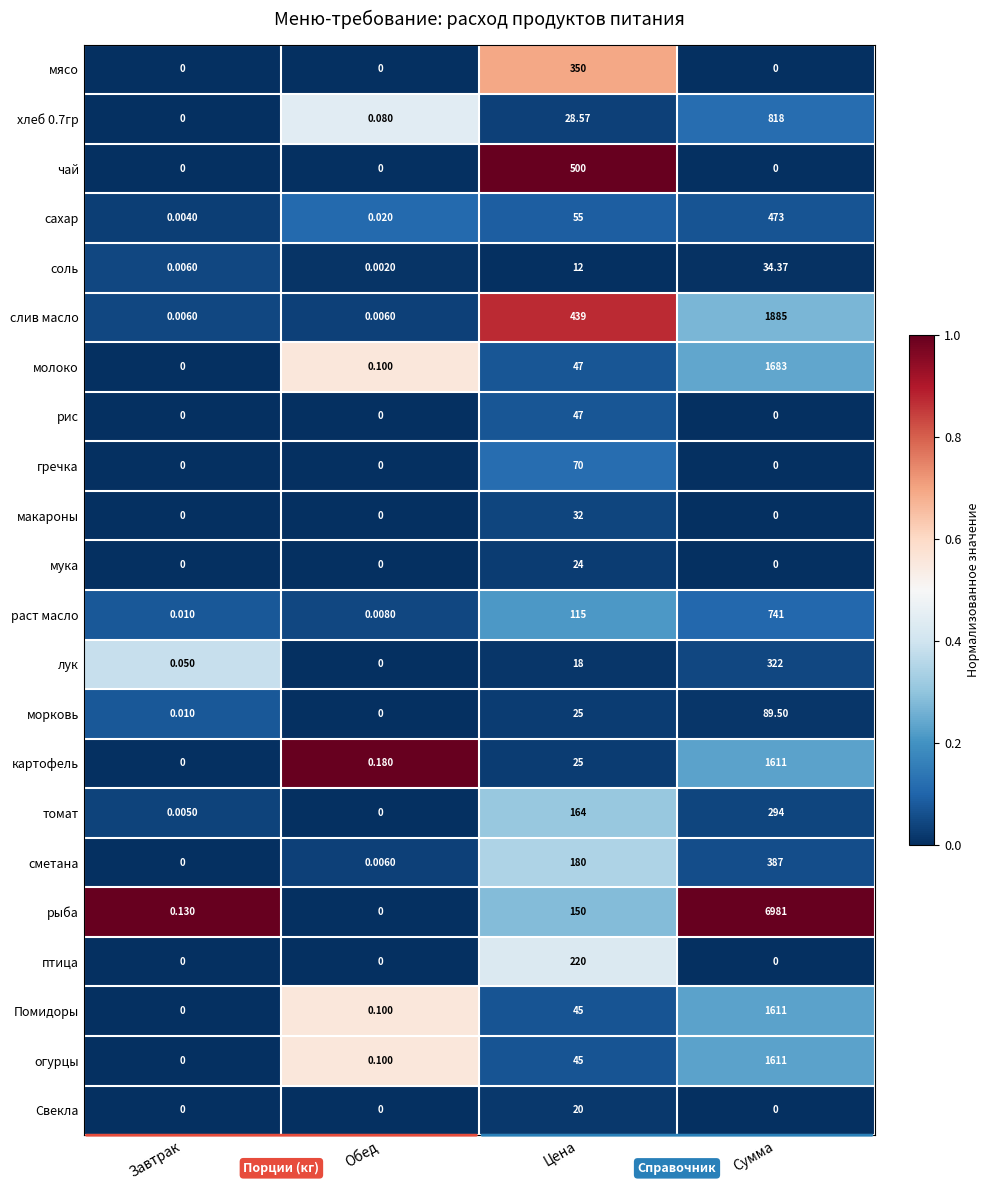

What is the maximum value shown in the chart?

6981.0